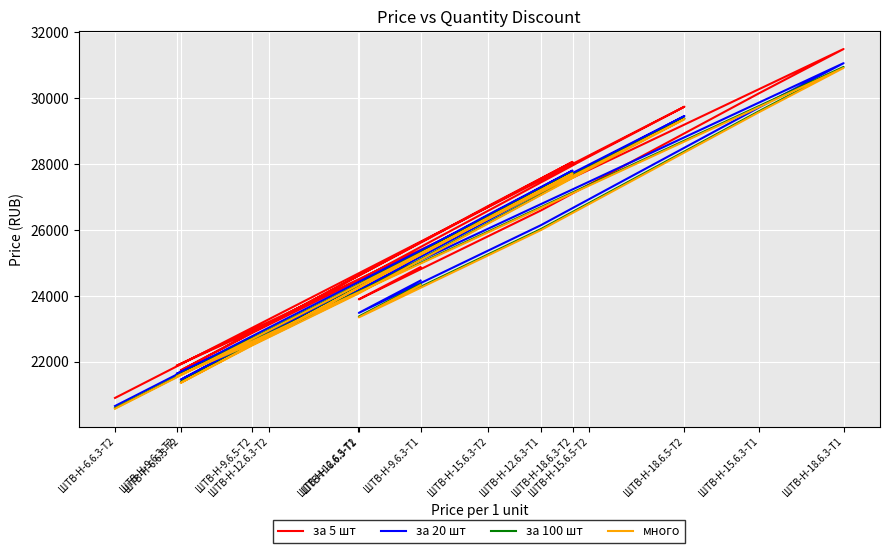

At how many categories does at least one series exceed 31053?

1